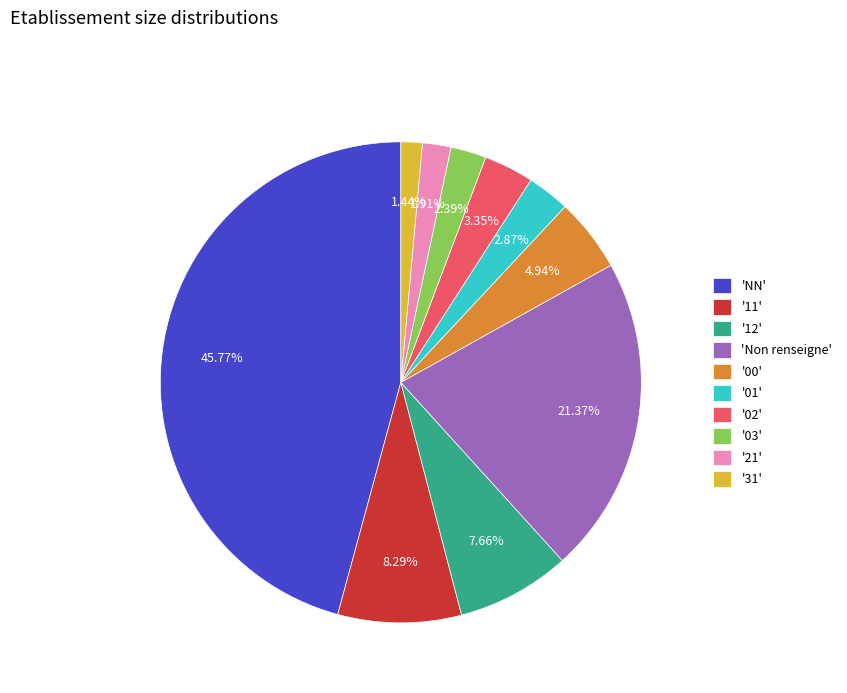

Do '00' and '11' together represent more than half of the pie?

No